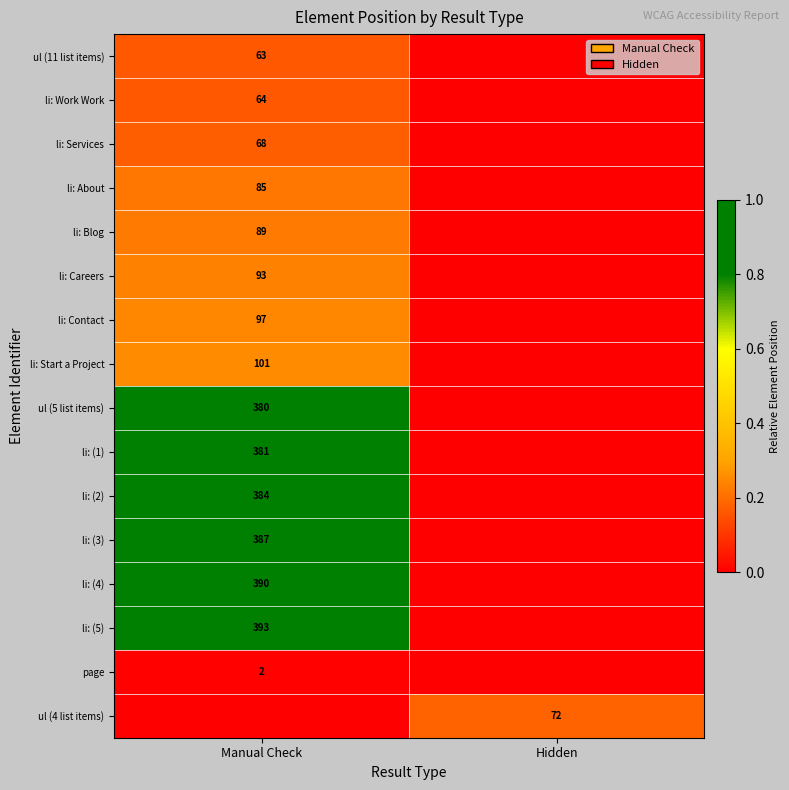

Is it true that li: (3) equals 623 at Manual Check?

False